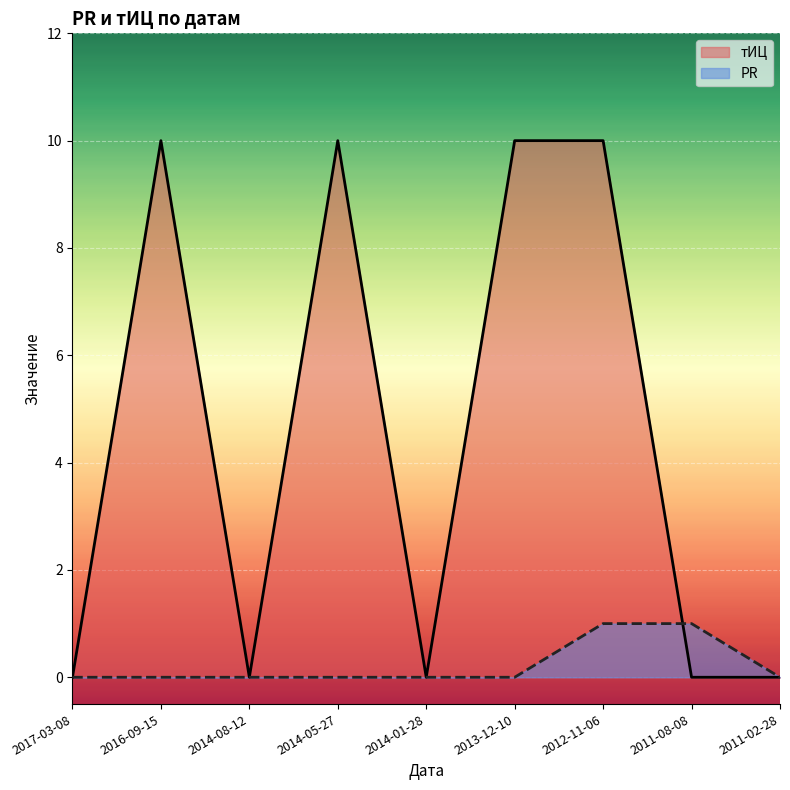

The тИЦ series shows 18 at 2014-05-27. True or false?

False